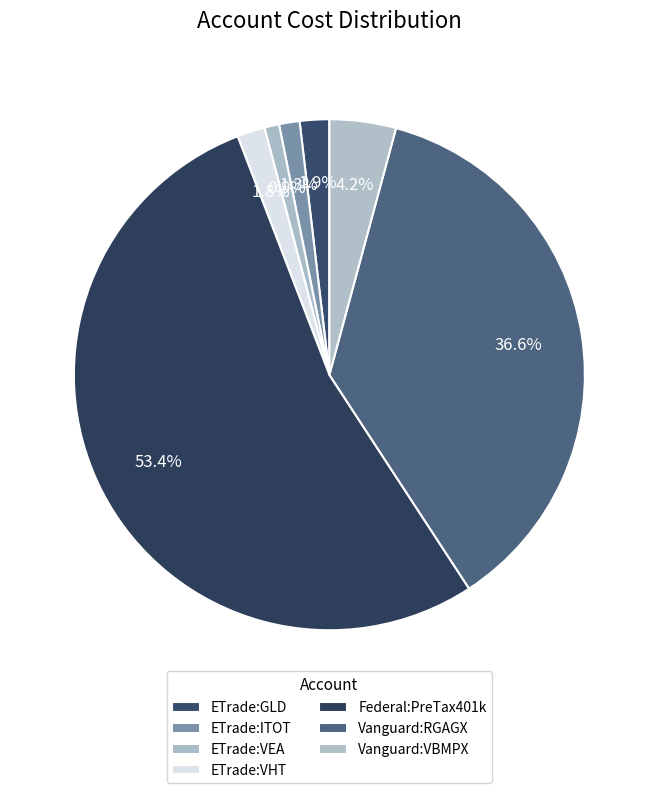

How many segments does this pie chart have?

7